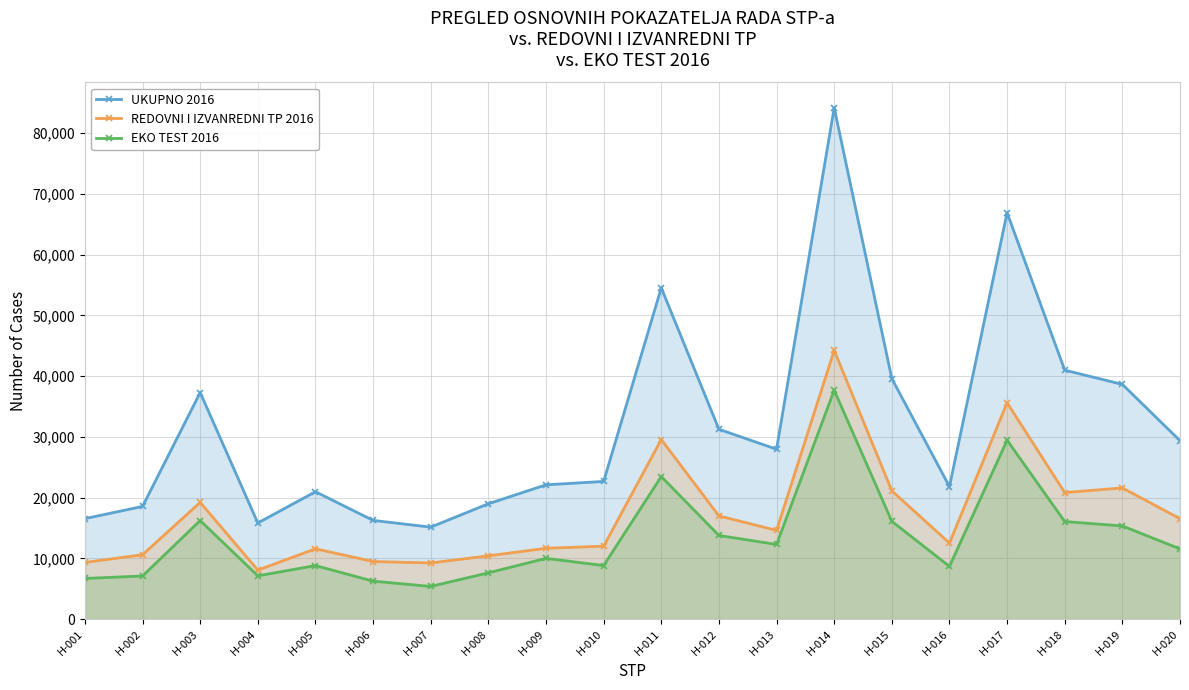

What is the average value of the UKUPNO 2016 series?

31970